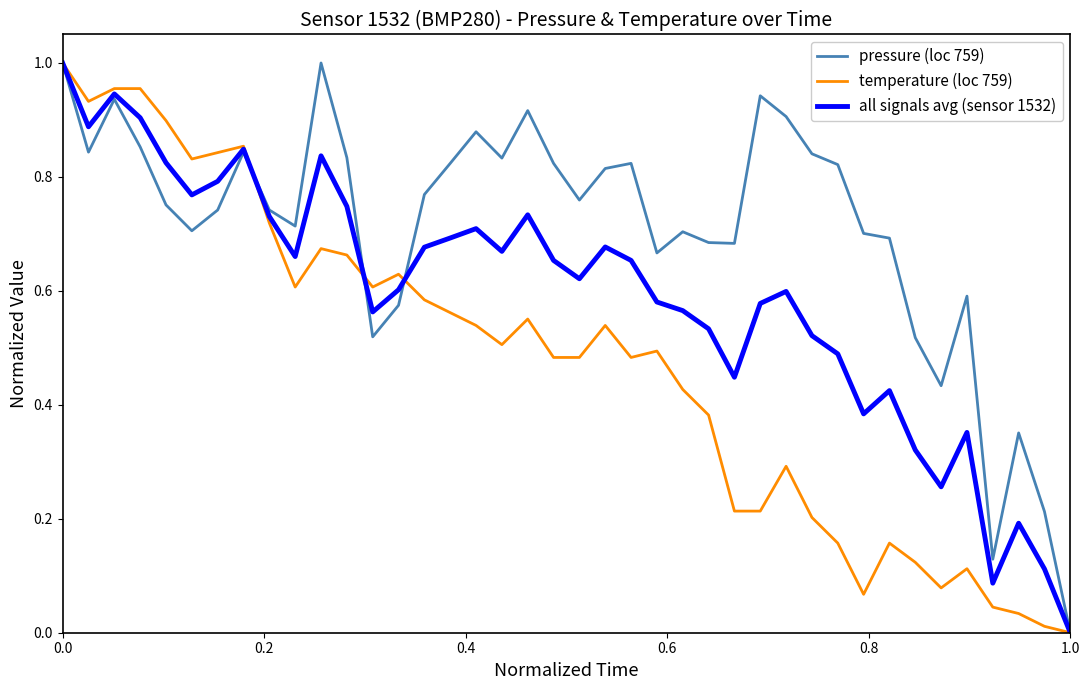

Which series has the largest total across all categories?

pressure (loc 759)